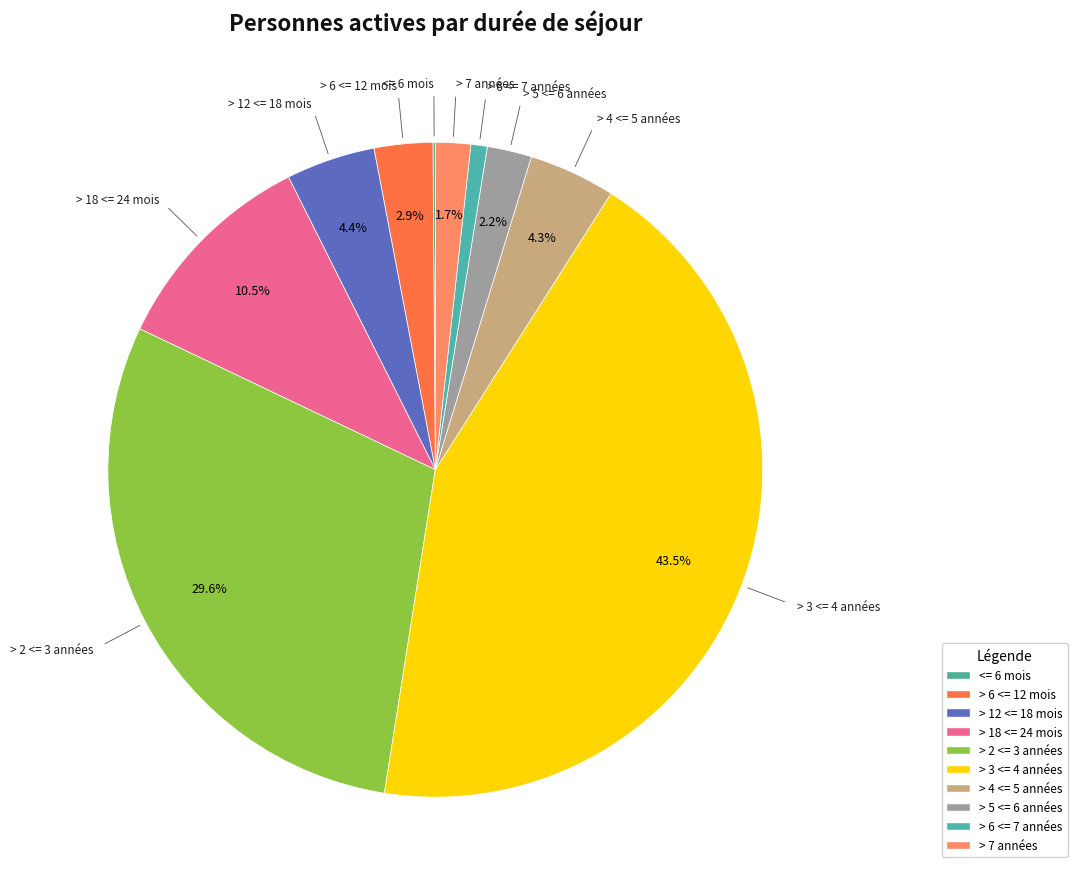

Rank the categories by value from lowest to highest.

<= 6 mois, > 6 <= 7 années, > 7 années, > 5 <= 6 années, > 6 <= 12 mois, > 4 <= 5 années, > 12 <= 18 mois, > 18 <= 24 mois, > 2 <= 3 années, > 3 <= 4 années